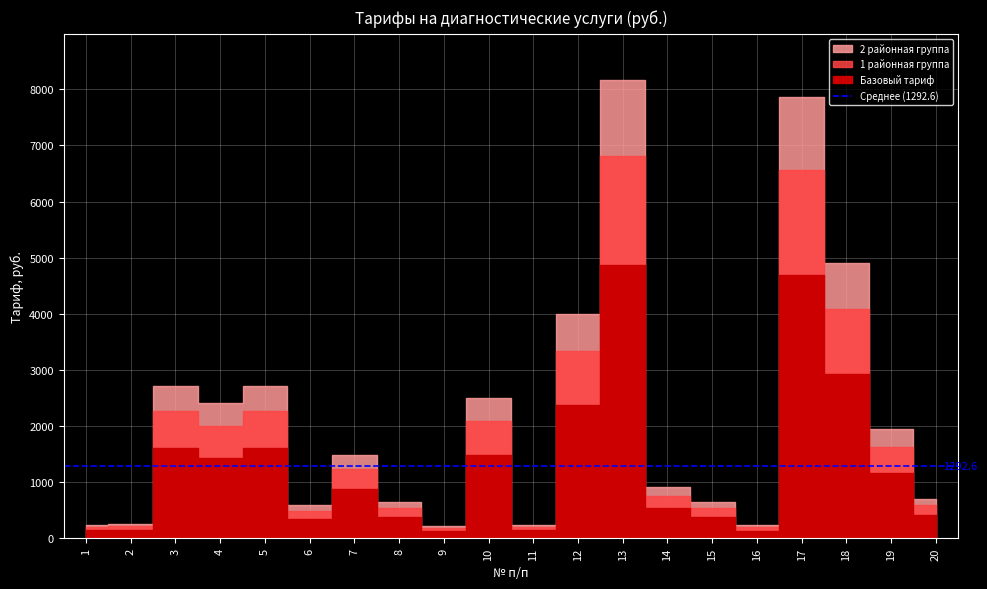

What is the total value across all series at 6?

1427.6